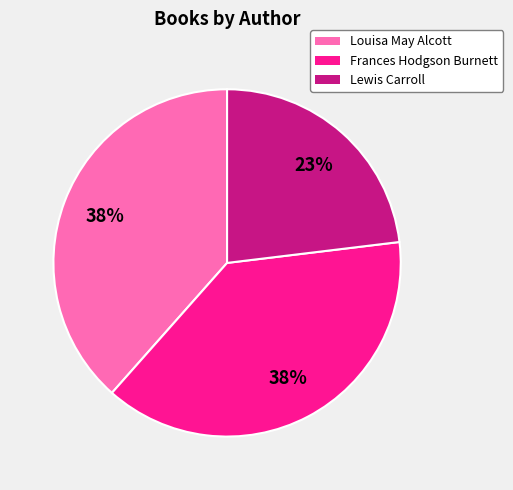

Is there any slice that represents more than half of the pie?

No